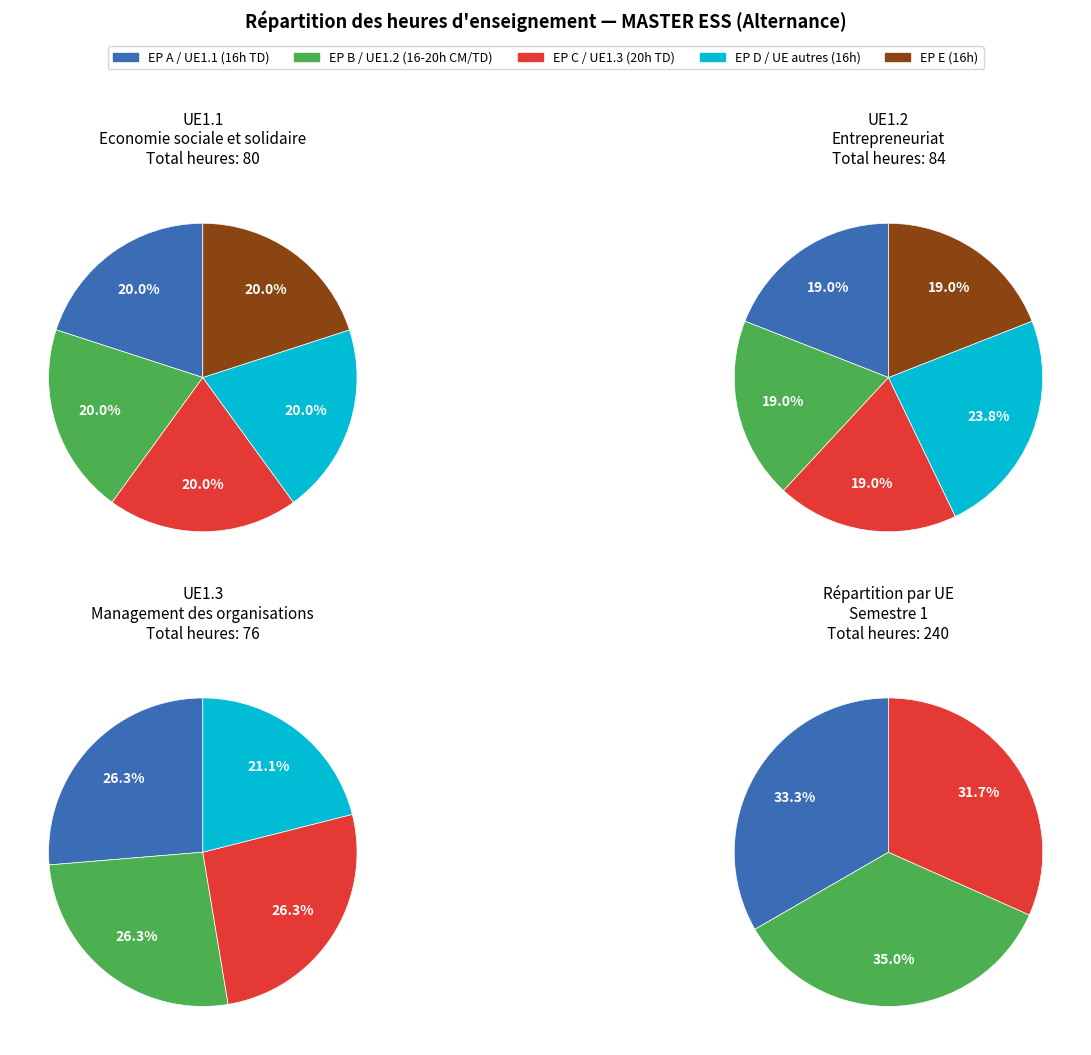

Which slice is the largest?

UE1.2